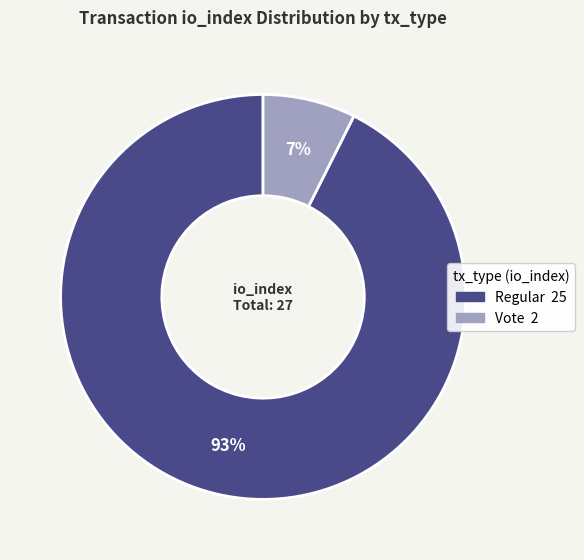

Is there a majority slice in this chart?

Yes